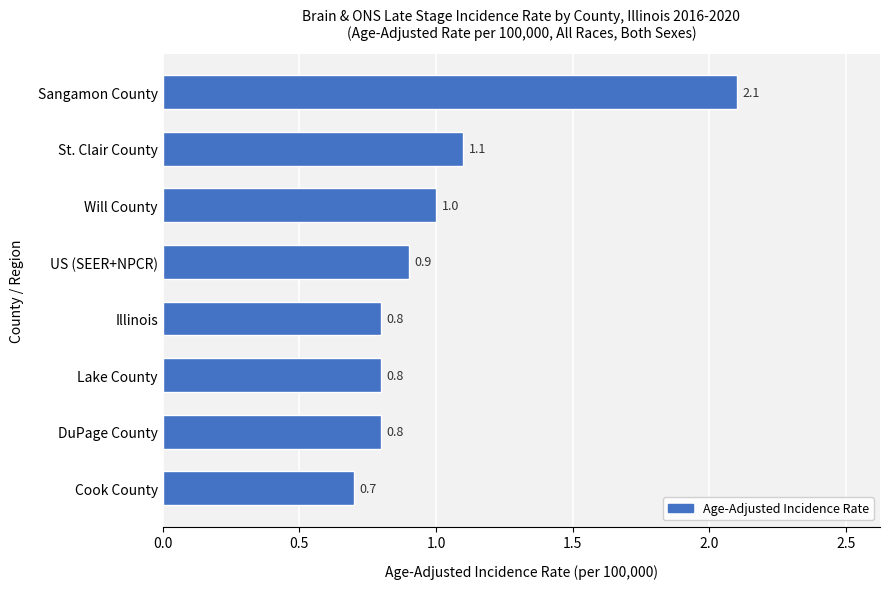

Are the bars horizontal?

Yes